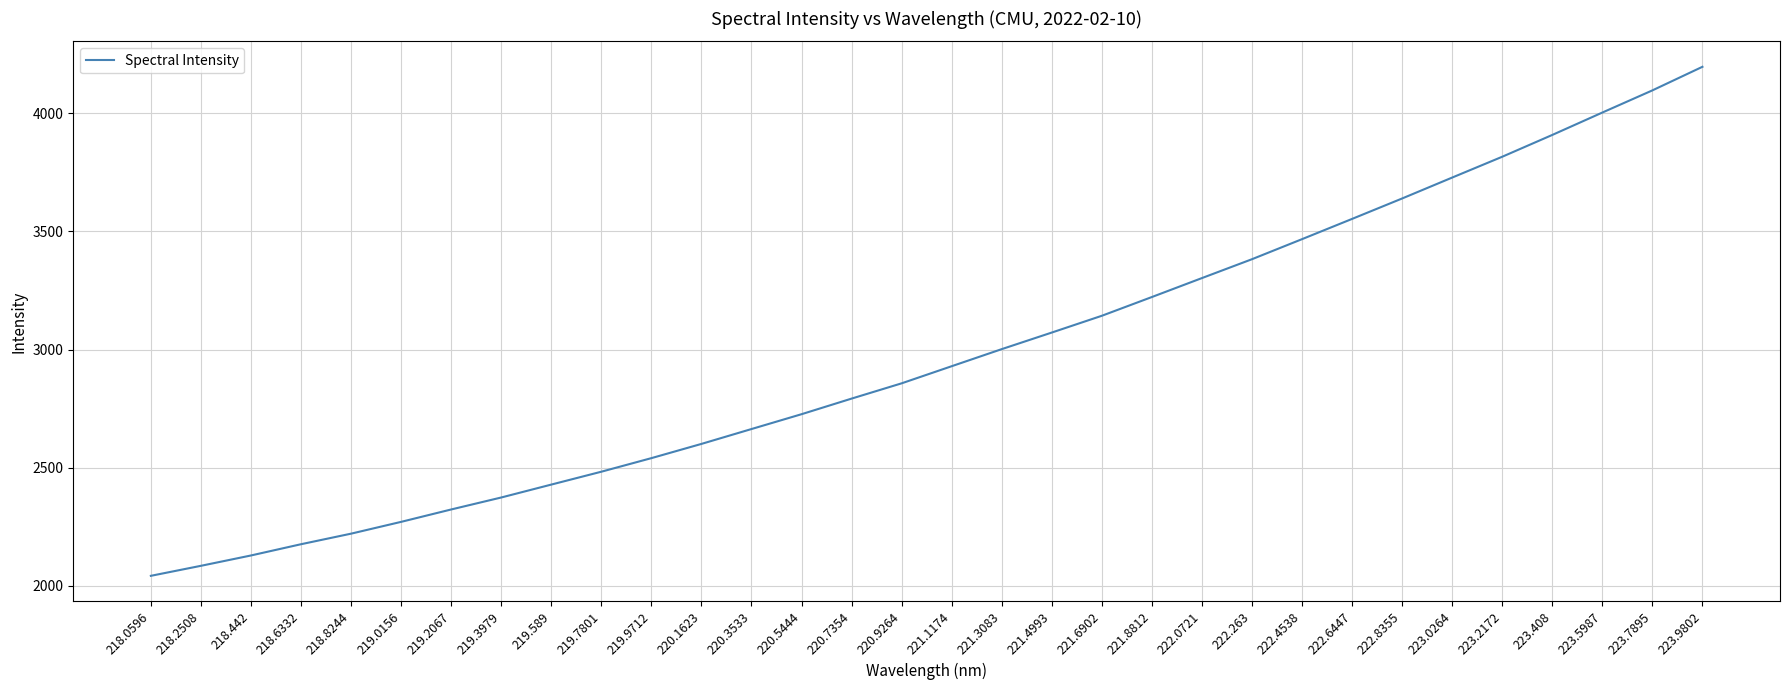

Count the number of values greater than 2929.

16